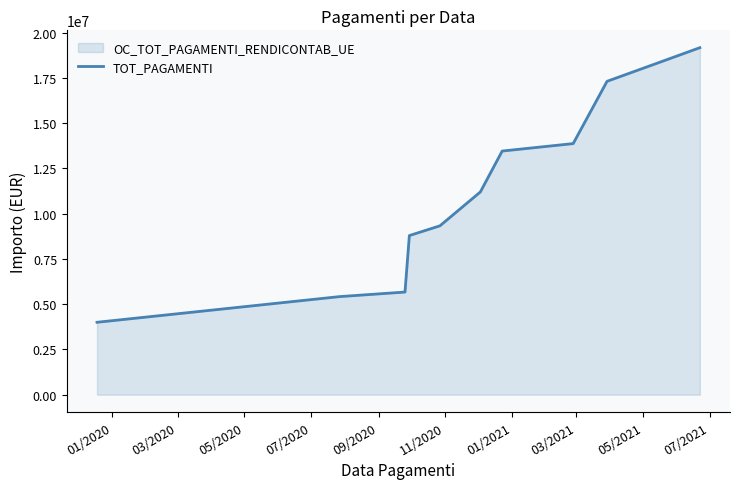

What is the difference between the maximum and minimum values?

15172539.5